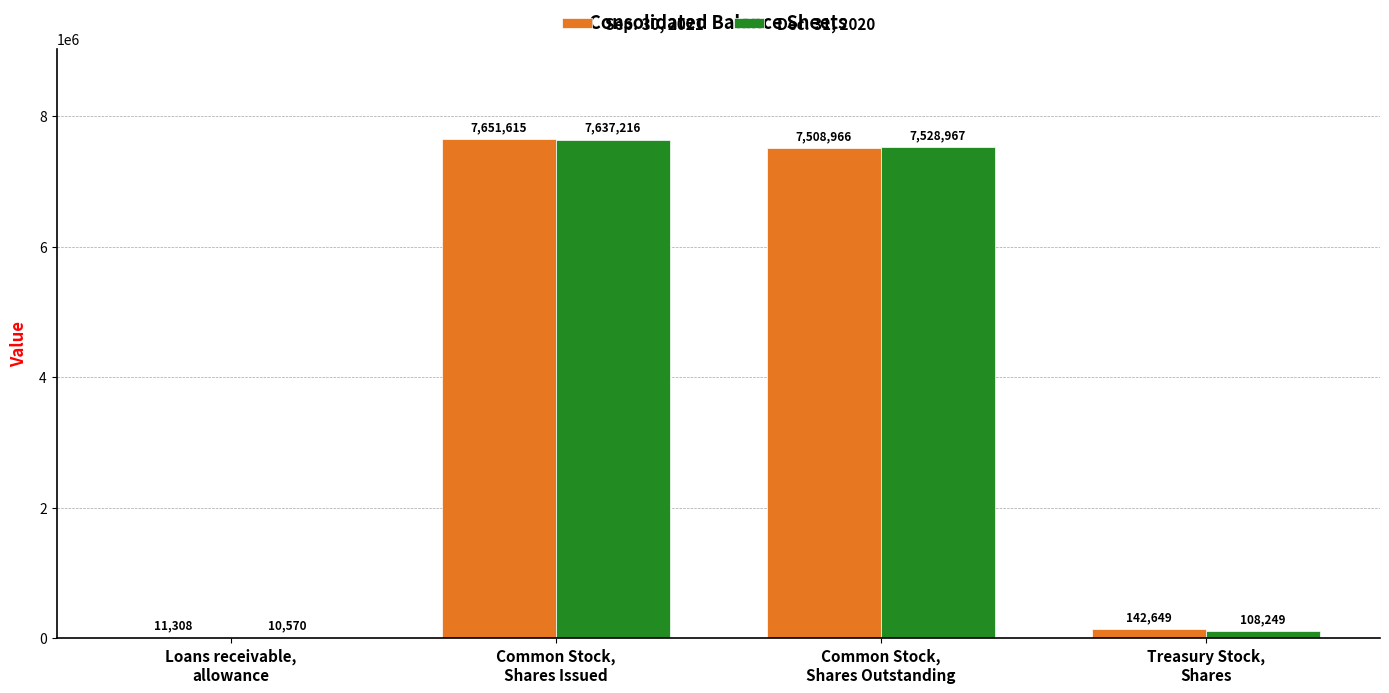

The value of Sep. 30, 2021 at Common Stock,
Shares Outstanding is 7508966. True or false?

True